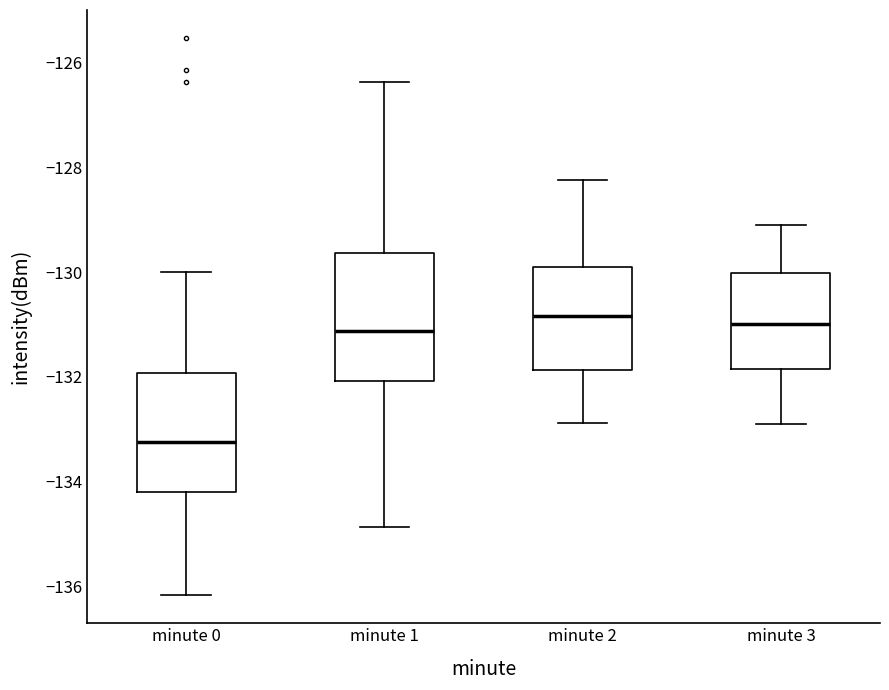

Where does the lower whisker of the box for minute 1 end on the y-axis? The values are not printed on the chart, so give them approximately, as read against the axis.

-134.8